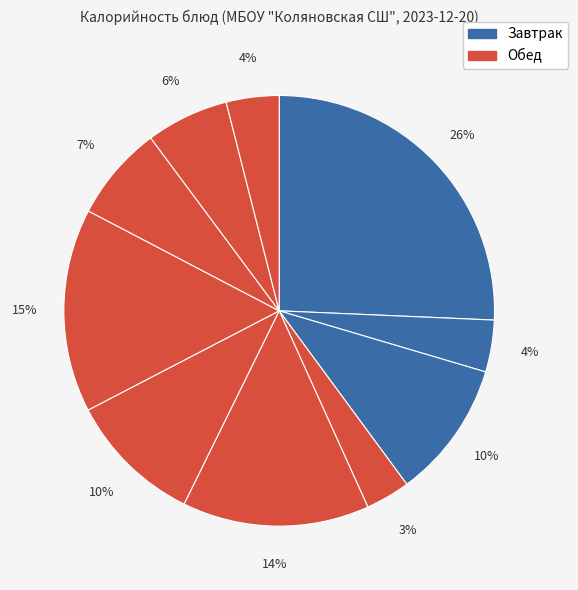

How many slices are in this pie chart?

10